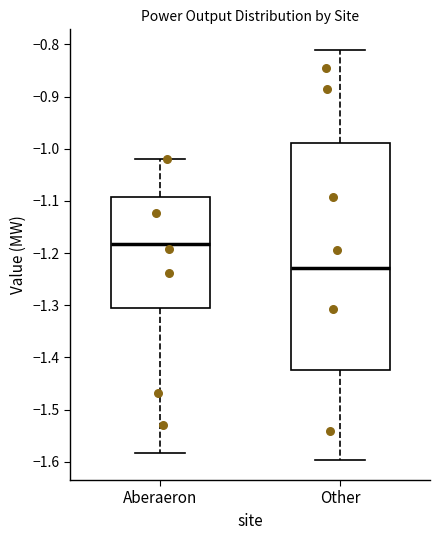

Reading left to right, transcribe this box plot: for each box, give where its median line is, the range the box spans, and where its two whiskers end, as read against the y-axis. The values are not printed on the chart, so give them approximately, as read against the axis.

Aberaeron: median -1.18, box -1.30 to -1.09, whiskers -1.58 to -1.02
Other: median -1.23, box -1.42 to -0.99, whiskers -1.60 to -0.81